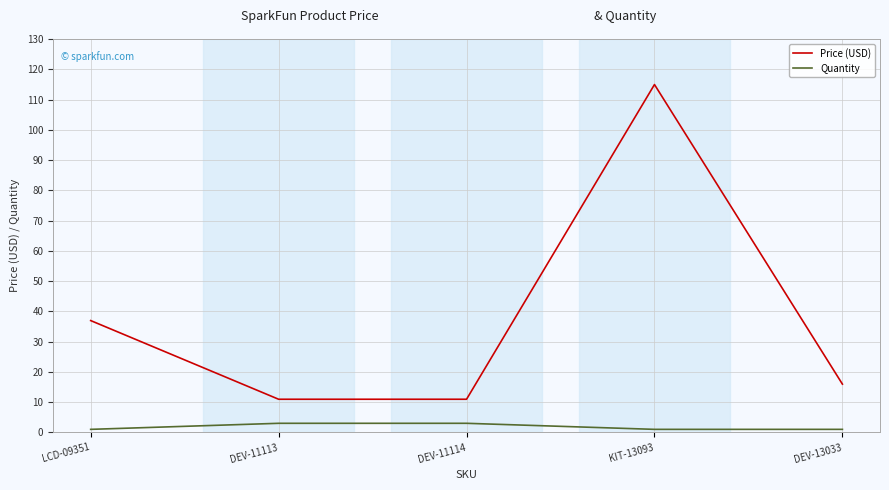

Which series has the largest range (max minus min)?

Price (USD)